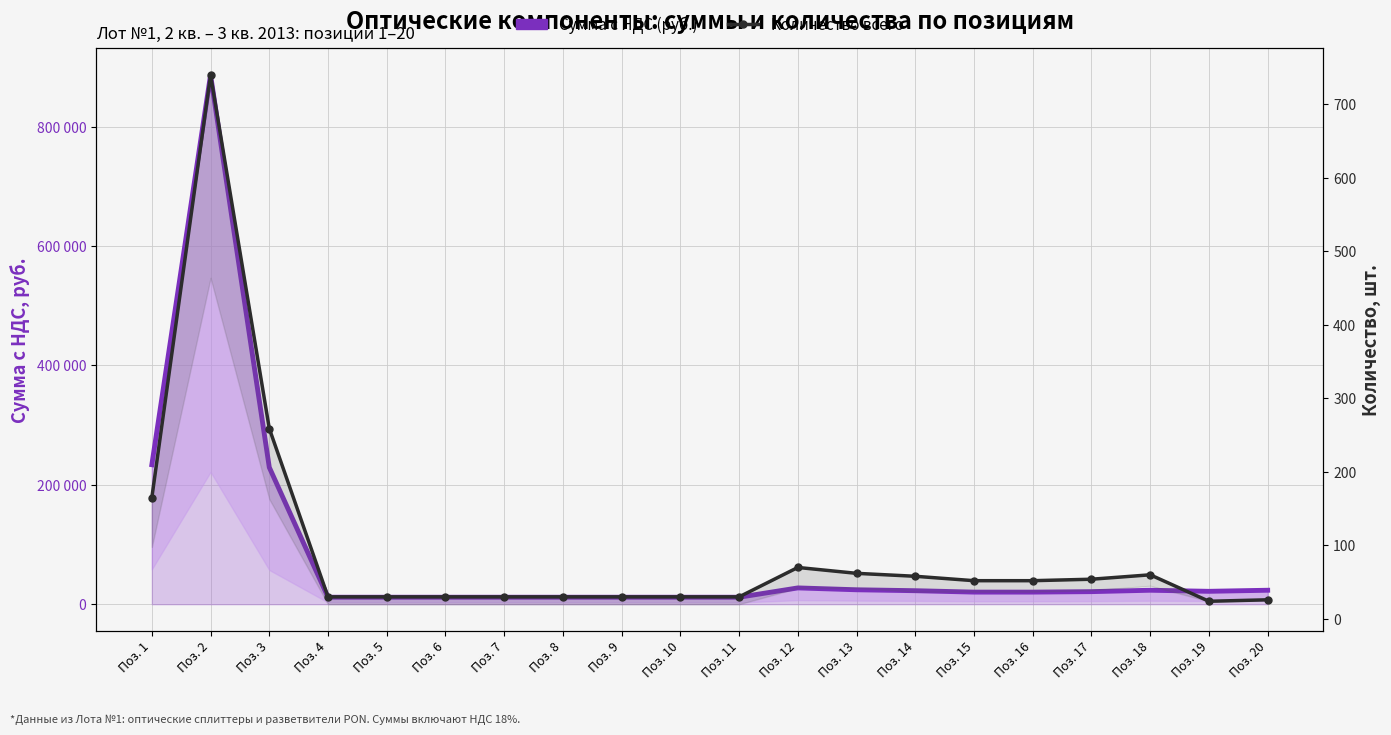

Where is the first local minimum for Количество всего?

Поз. 19